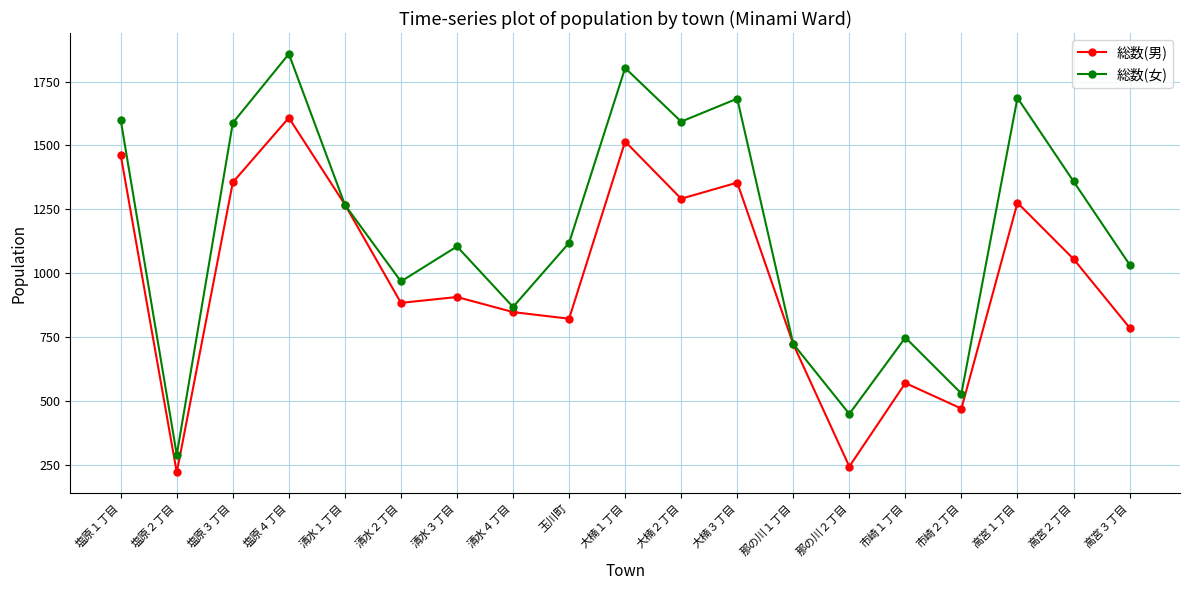

What is the label of the 7th point from the left?

清水３丁目